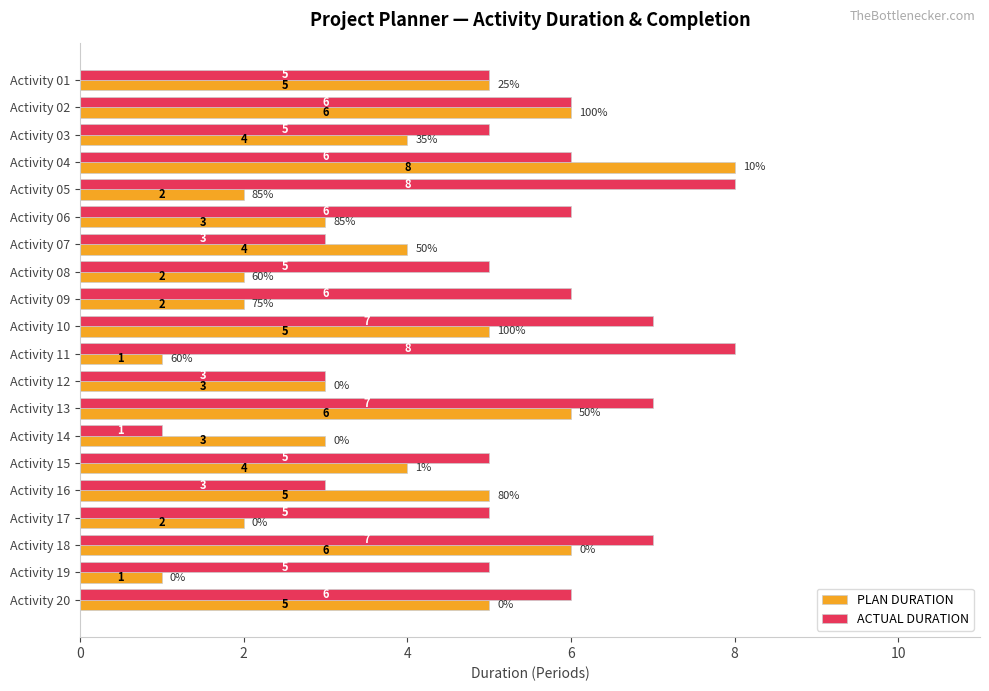

What value does the ACTUAL DURATION series have at Activity 18?

7